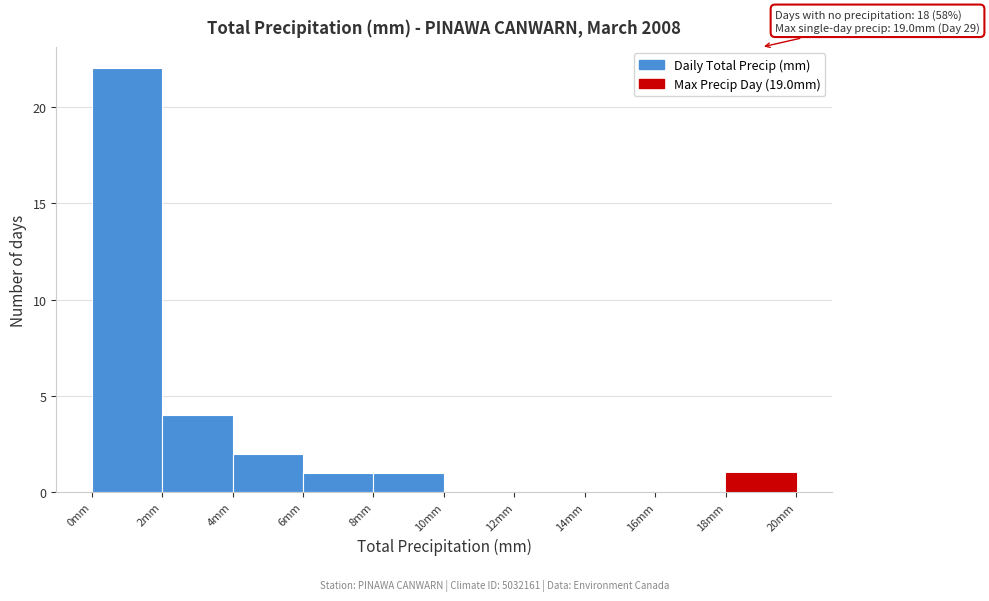

Over which range of the x-axis is the bar tallest?

0 to 2